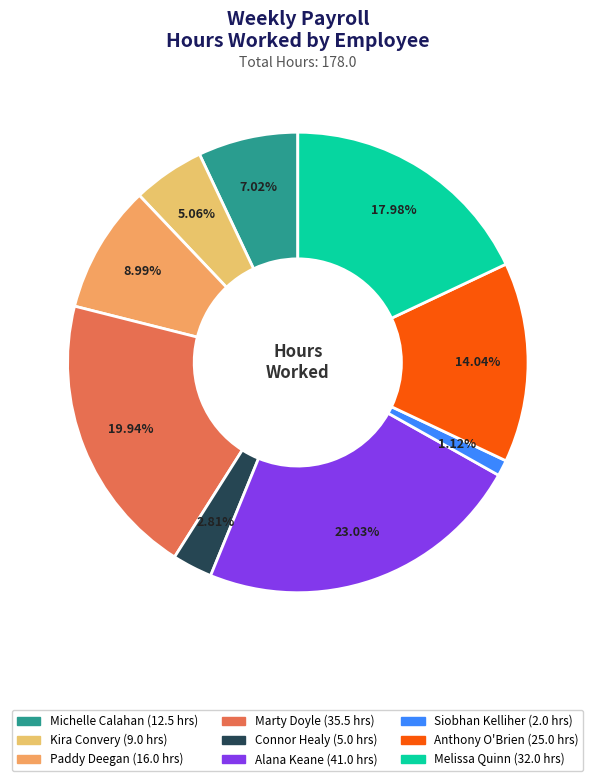

Is it true that Siobhan Kelliher is 1% of the pie?

True